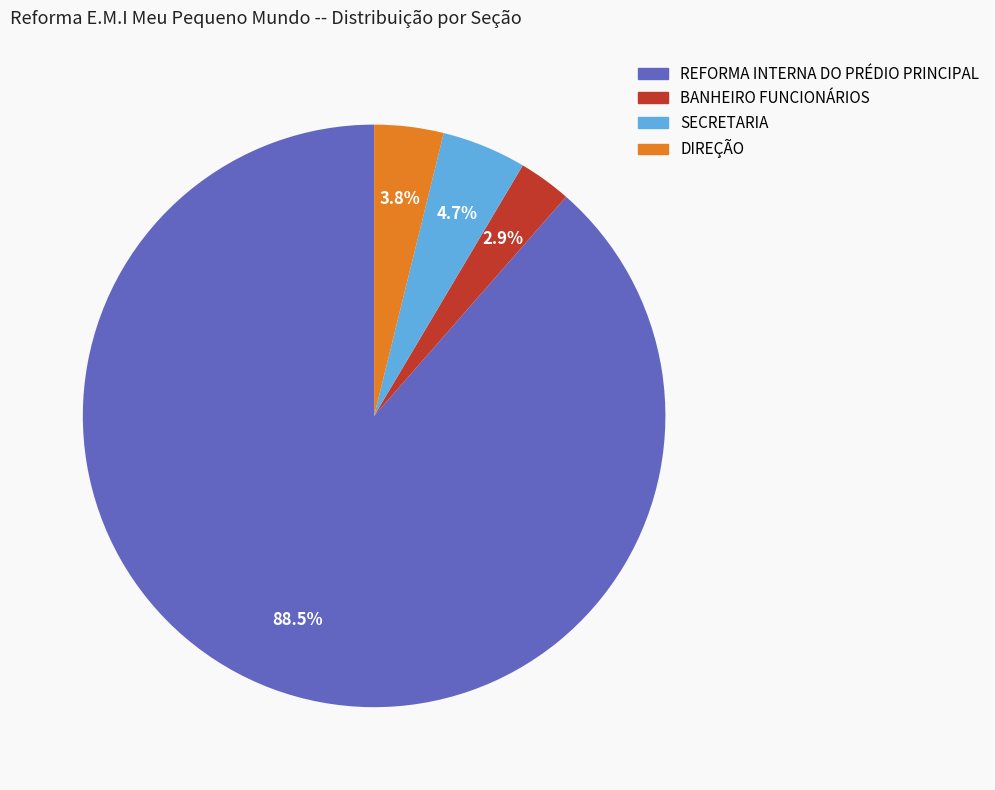

Between SECRETARIA and REFORMA INTERNA DO PRÉDIO PRINCIPAL, which is larger?

REFORMA INTERNA DO PRÉDIO PRINCIPAL